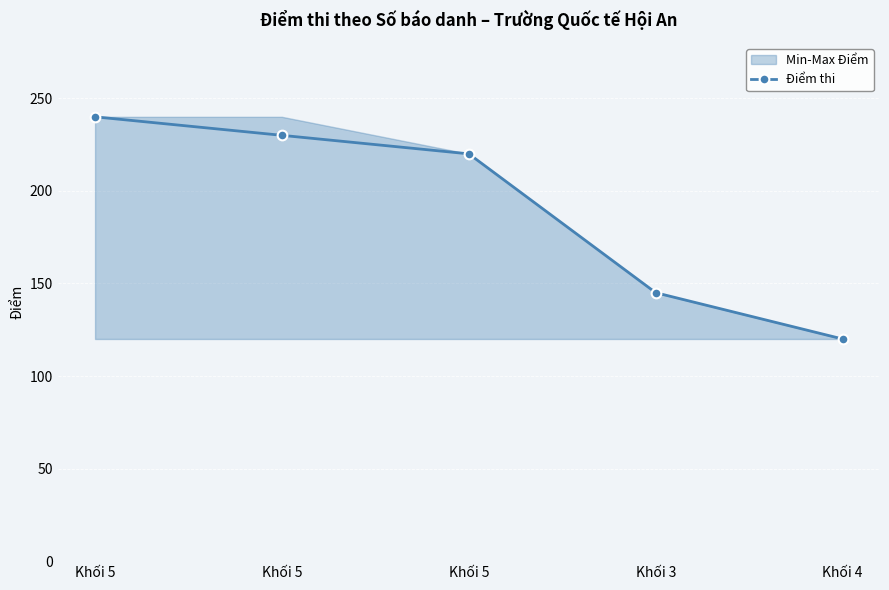

True or false: the data shows 91 at Khối 5.

False